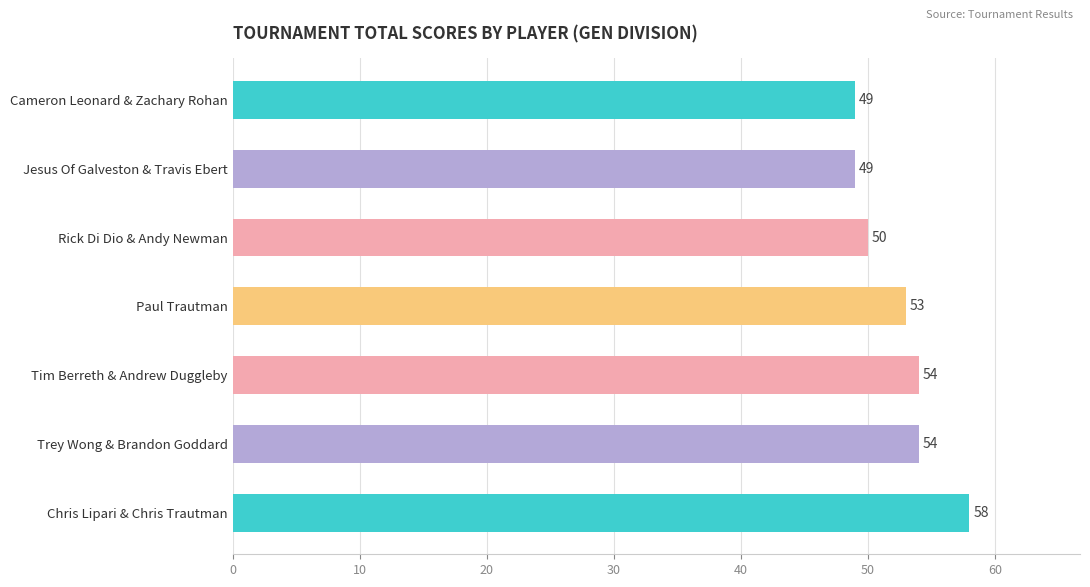

Are the bars grouped side by side (vs. stacked)?

No